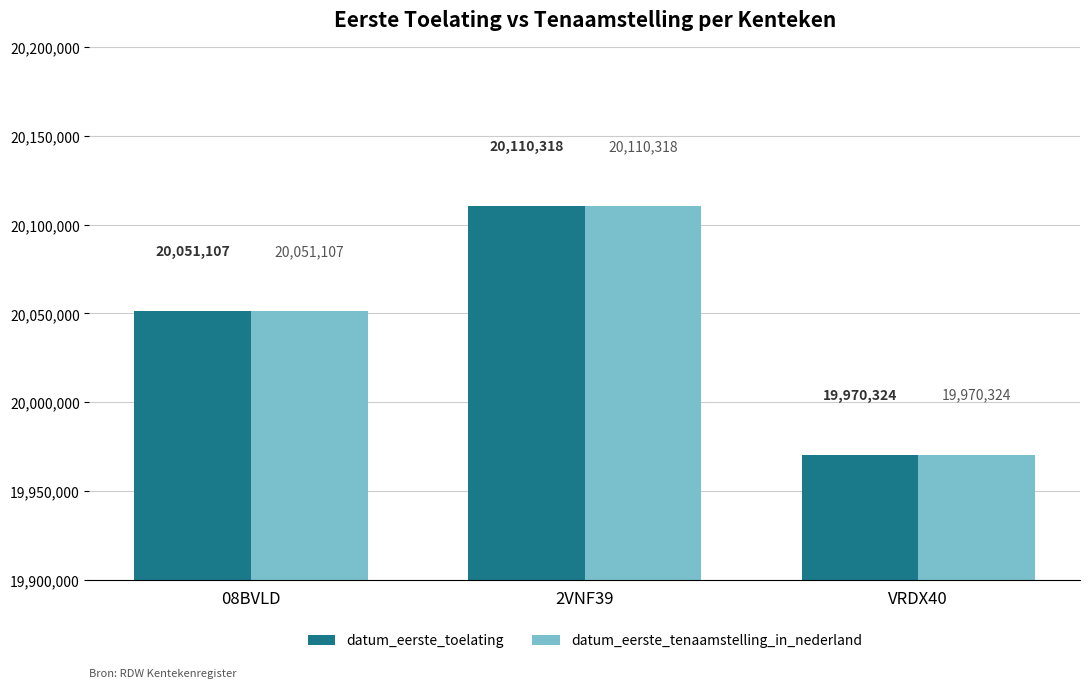

Reading left to right, transcribe all the data shown in this chart.

datum_eerste_toelating: 20051107	20110318	19970324
datum_eerste_tenaamstelling_in_nederland: 20051107	20110318	19970324